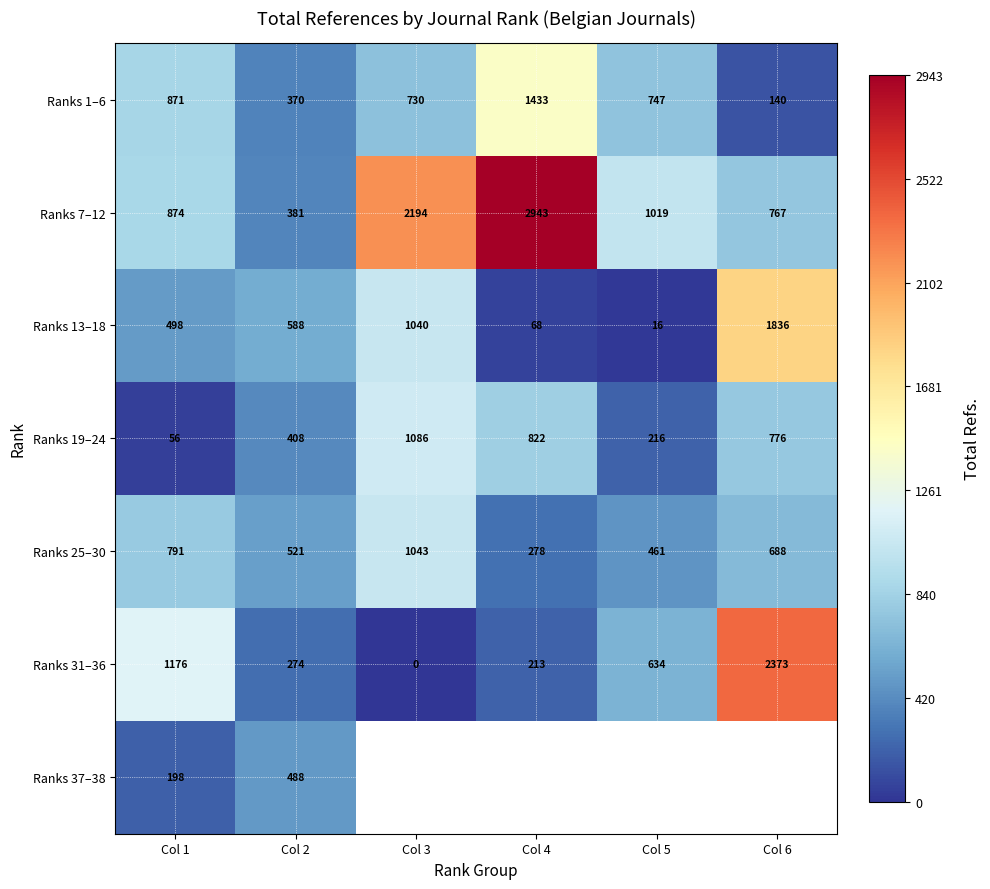

What is the difference between the highest and lowest values at Col 2?

314